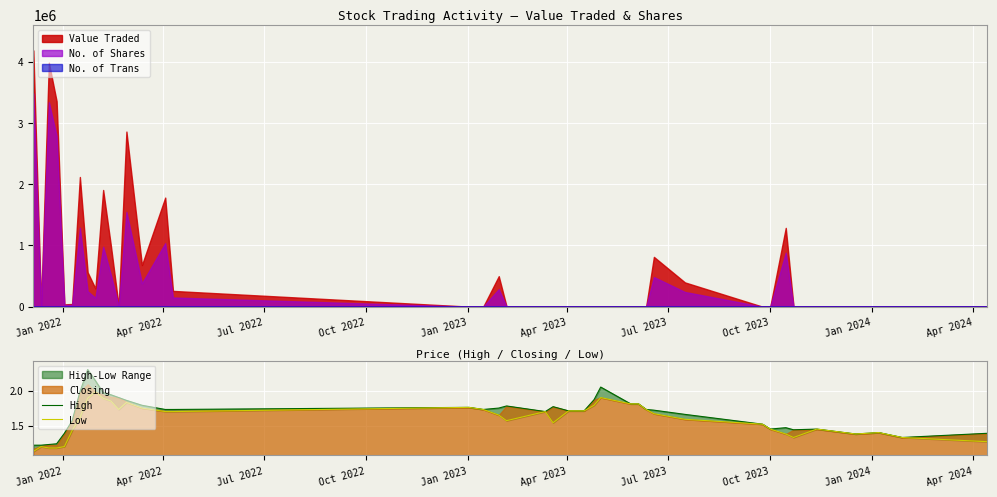

What is the highest value of the No. of Shares series?

3479885